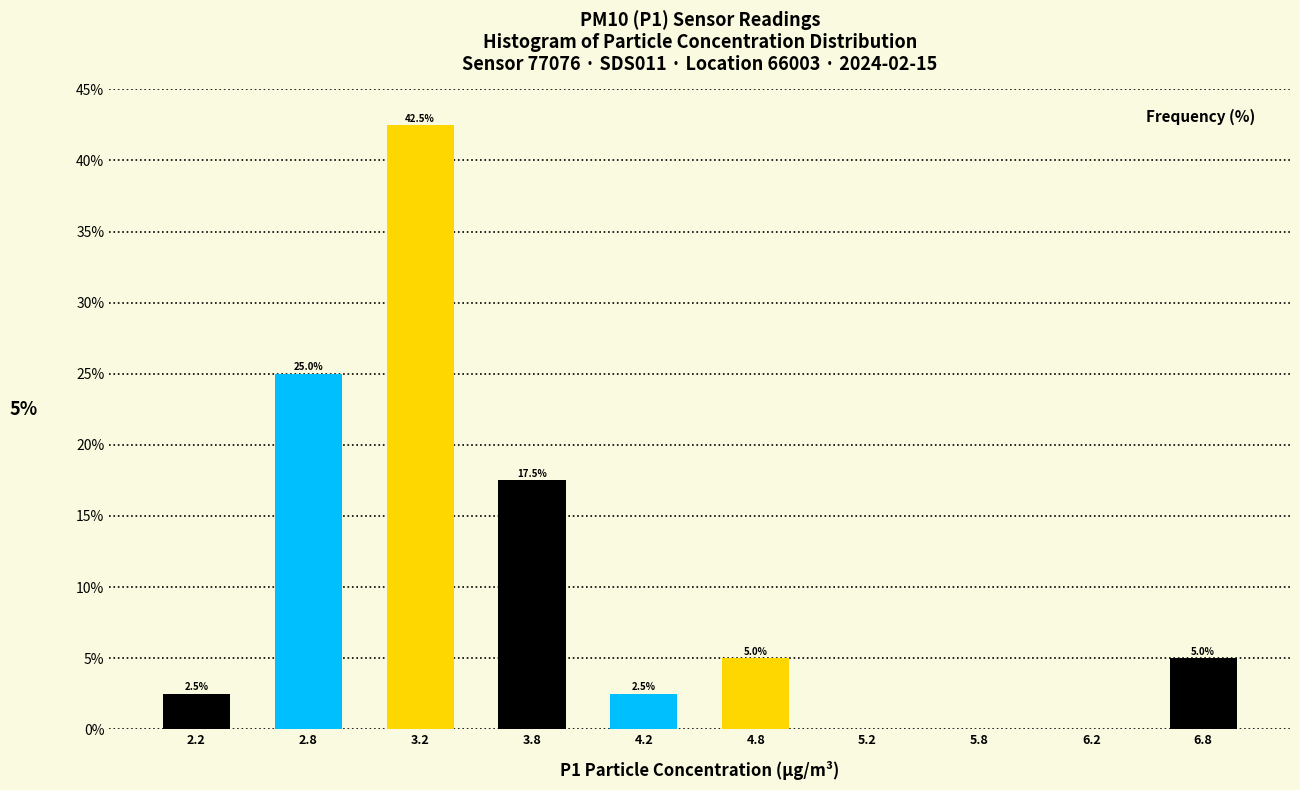

Which range on the x-axis has the tallest bar?

3.0 to 3.5